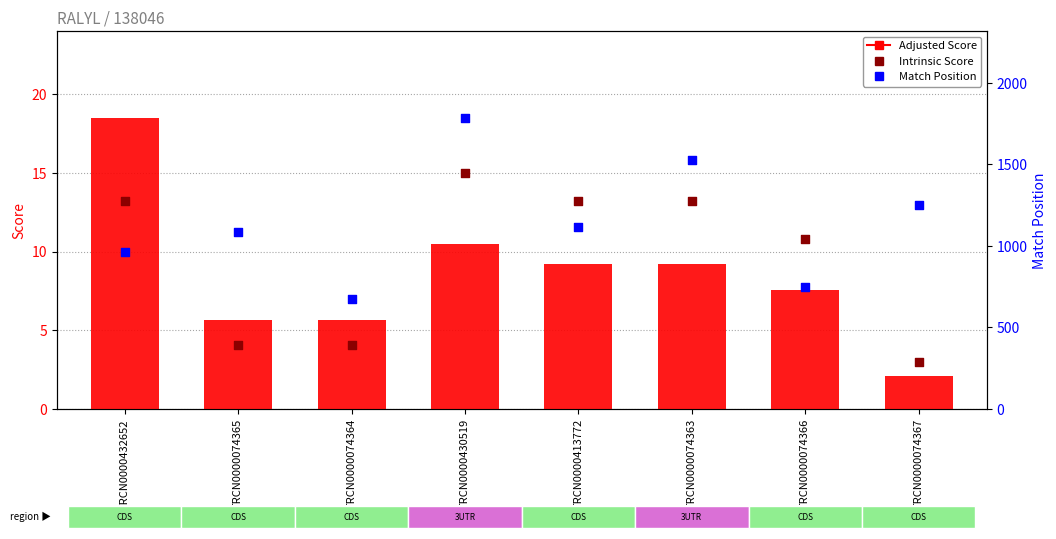

Is the value of Adjusted Score at TRCN0000074363 greater than the value of Intrinsic Score at TRCN0000074364?

Yes